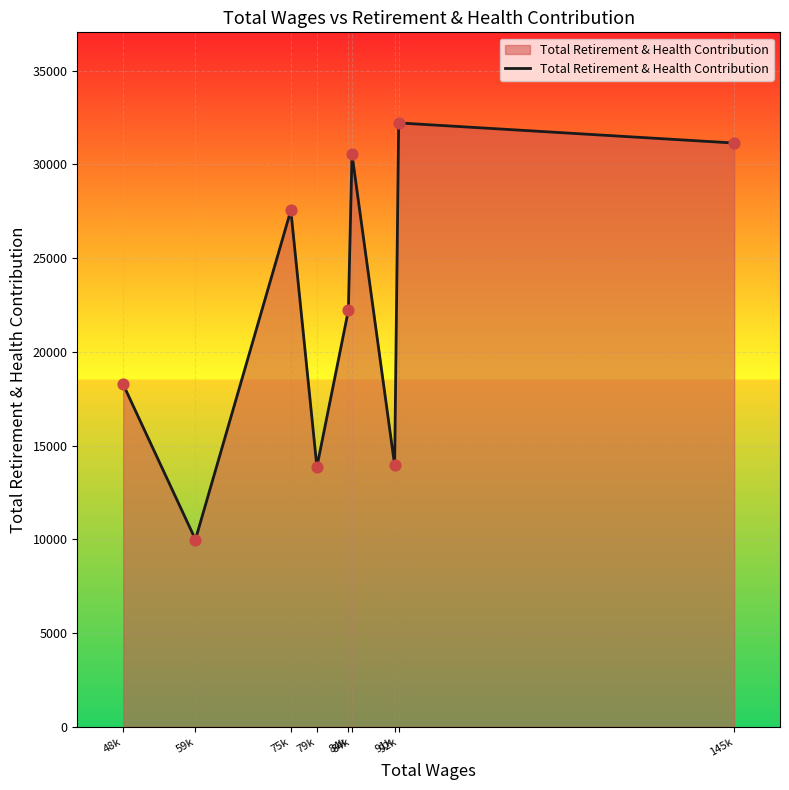

What is the change in value from 84k to 145k?

+602